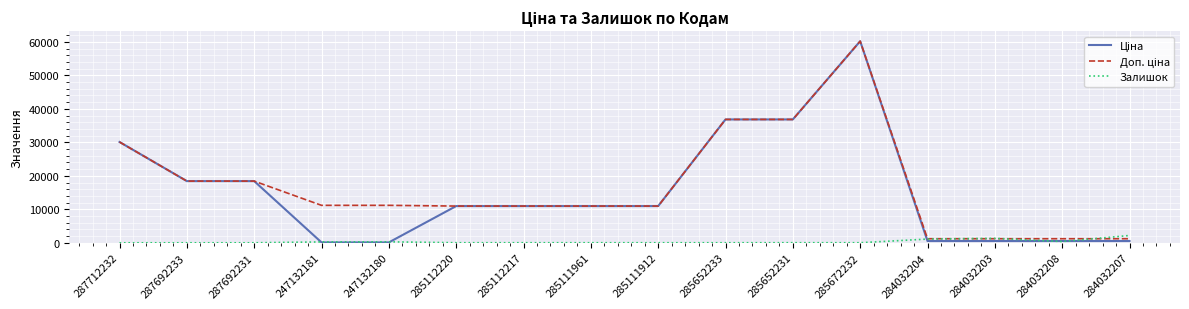

What is the greatest value displayed?

60205.6